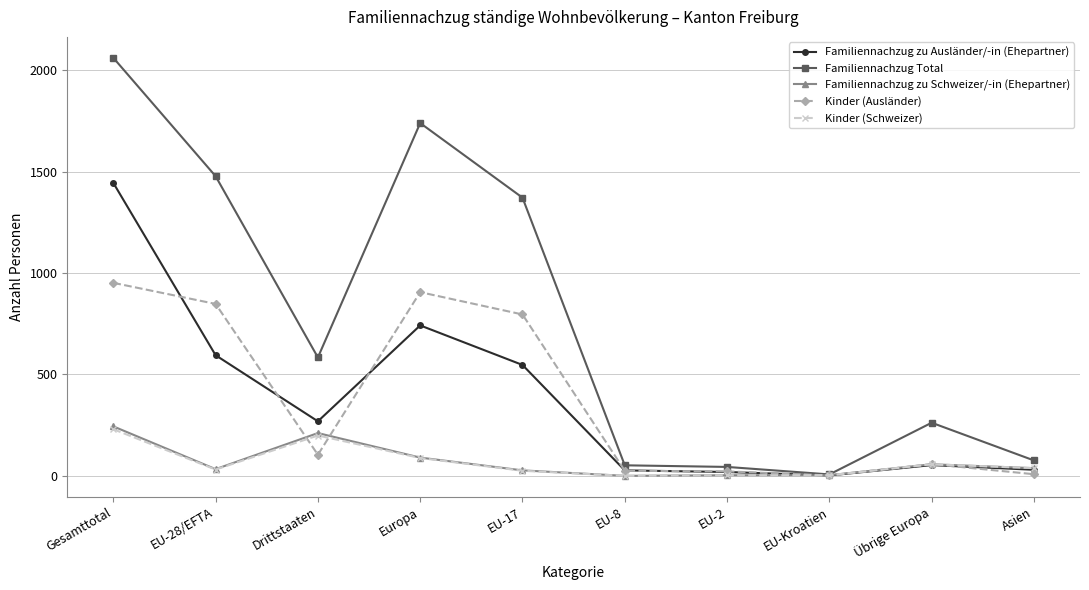

Which series has the widest spread of values?

Familiennachzug Total